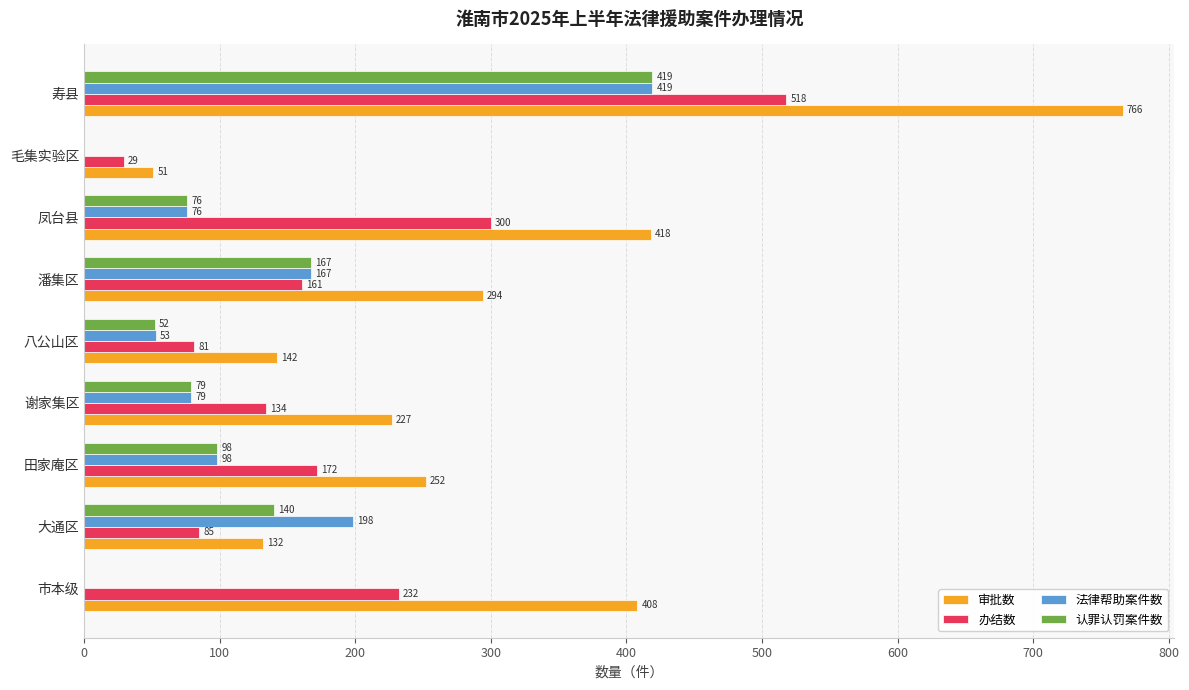

Between 谢家集区 and 寿县, which series saw the biggest shift?

审批数